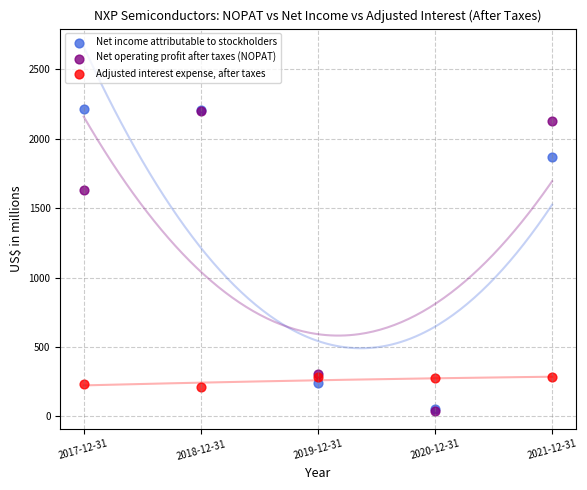

Across all series, what Y value is closest to 1127?

1630